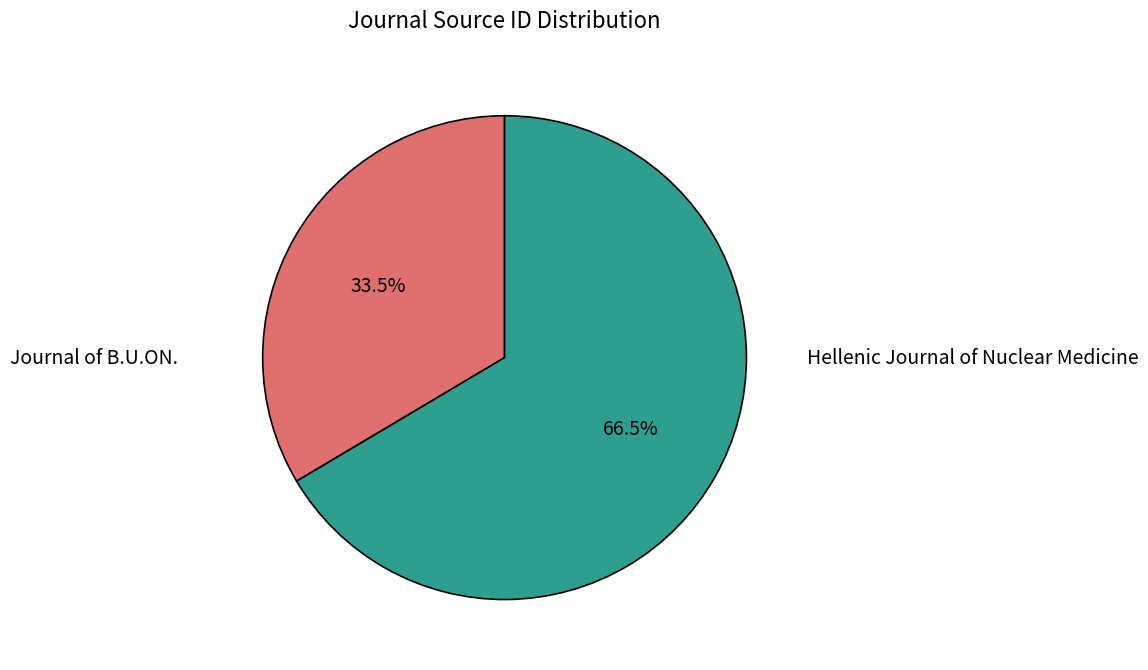

Does any single category account for the majority?

Yes